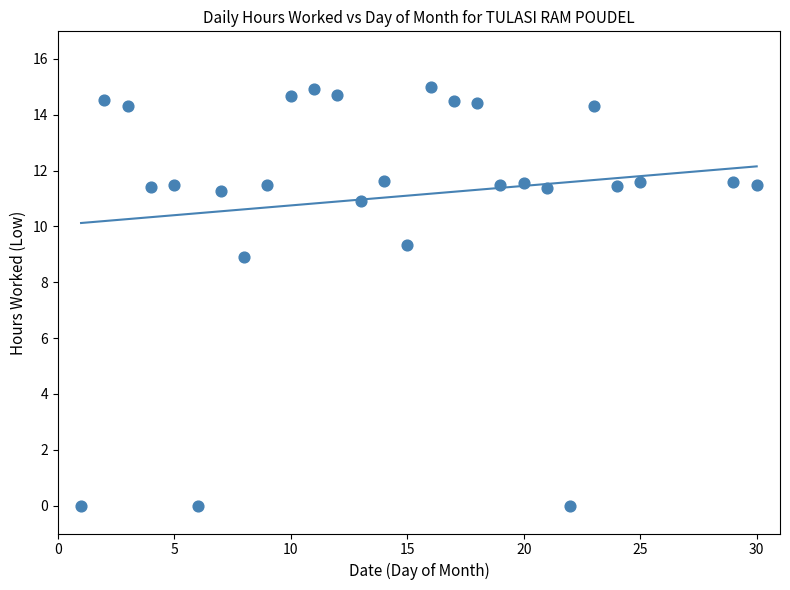

What is the range of Y values (max minus min)?

15.0